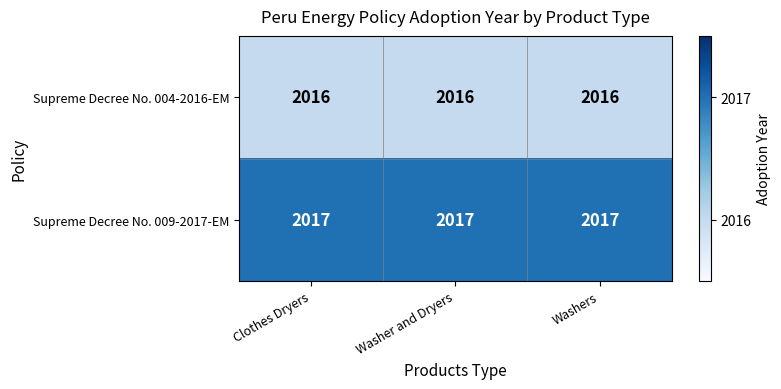

What is the greatest value displayed?

2017